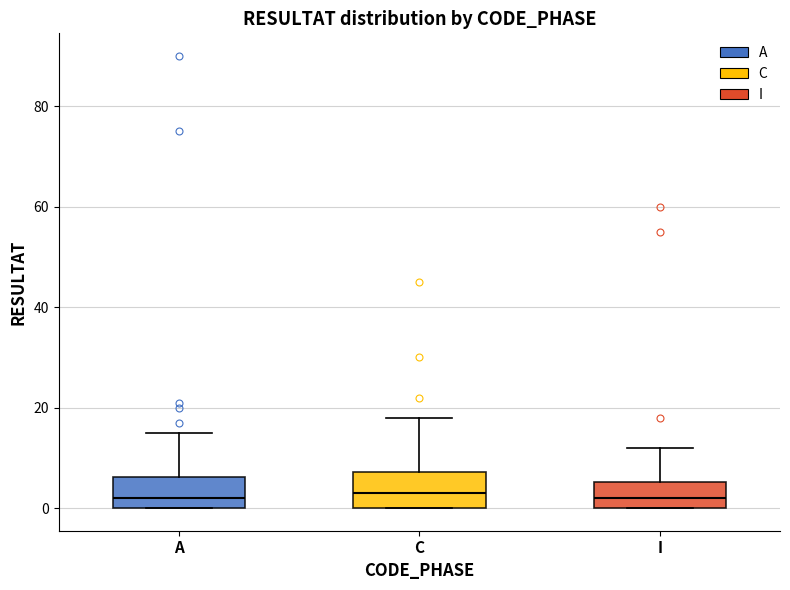

Reading left to right, transcribe this box plot: for each box, give where its median line is, the range the box spans, and where its two whiskers end, as read against the y-axis. The values are not printed on the chart, so give them approximately, as read against the axis.

A: median 2, box 0 to 6, whiskers 0 to 16
C: median 4, box 0 to 8, whiskers 0 to 18
I: median 2, box 0 to 6, whiskers 0 to 12